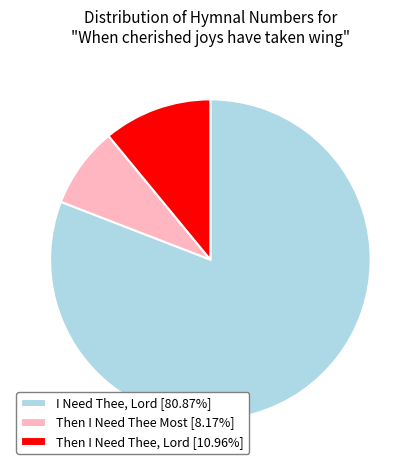

Is there any slice that represents more than half of the pie?

Yes